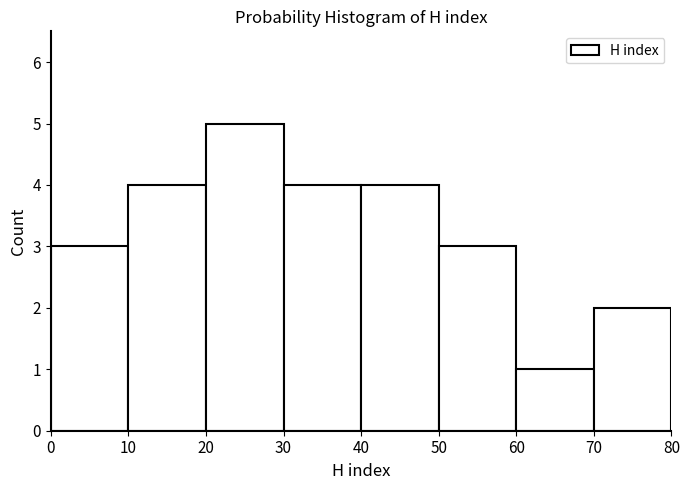

Reading left to right, list every bar in this chart as the range it spans on the x-axis followed by its height. The values are not printed on the chart, so give them approximately, as read against the axis.

0 to 10: 3
10 to 20: 4
20 to 30: 5
30 to 40: 4
40 to 50: 4
50 to 60: 3
60 to 70: 1
70 to 80: 2